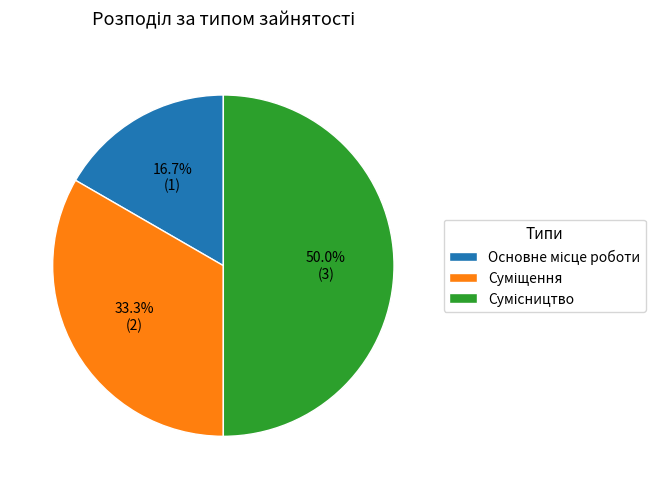

To the nearest percent, what is the difference between the largest and smallest slice percentages?

33%